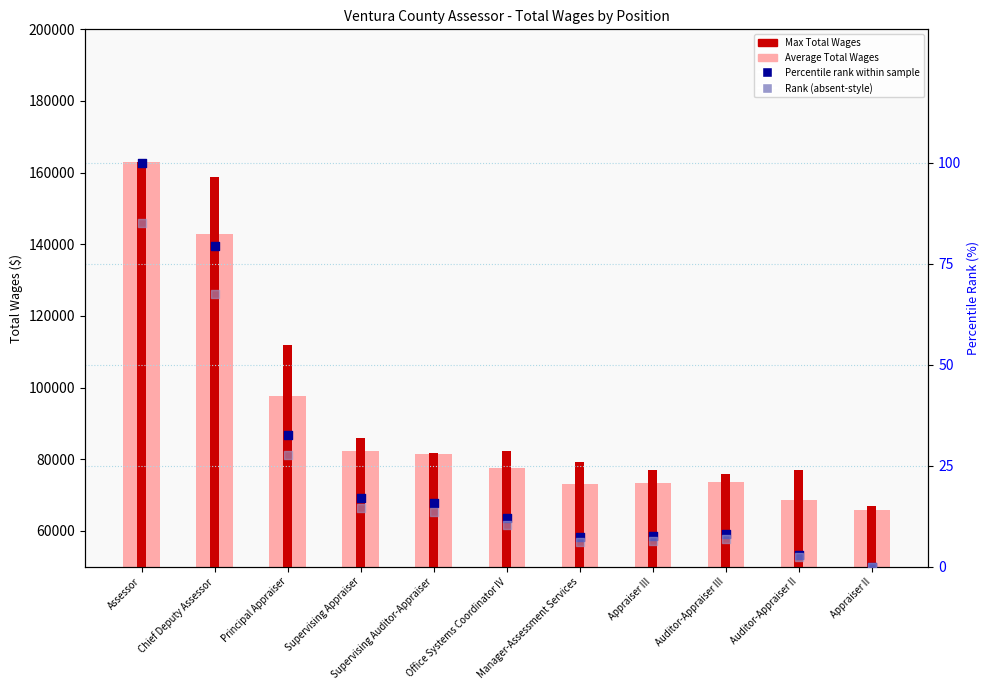

What is the total value across all series at Principal Appraiser?

209666.6